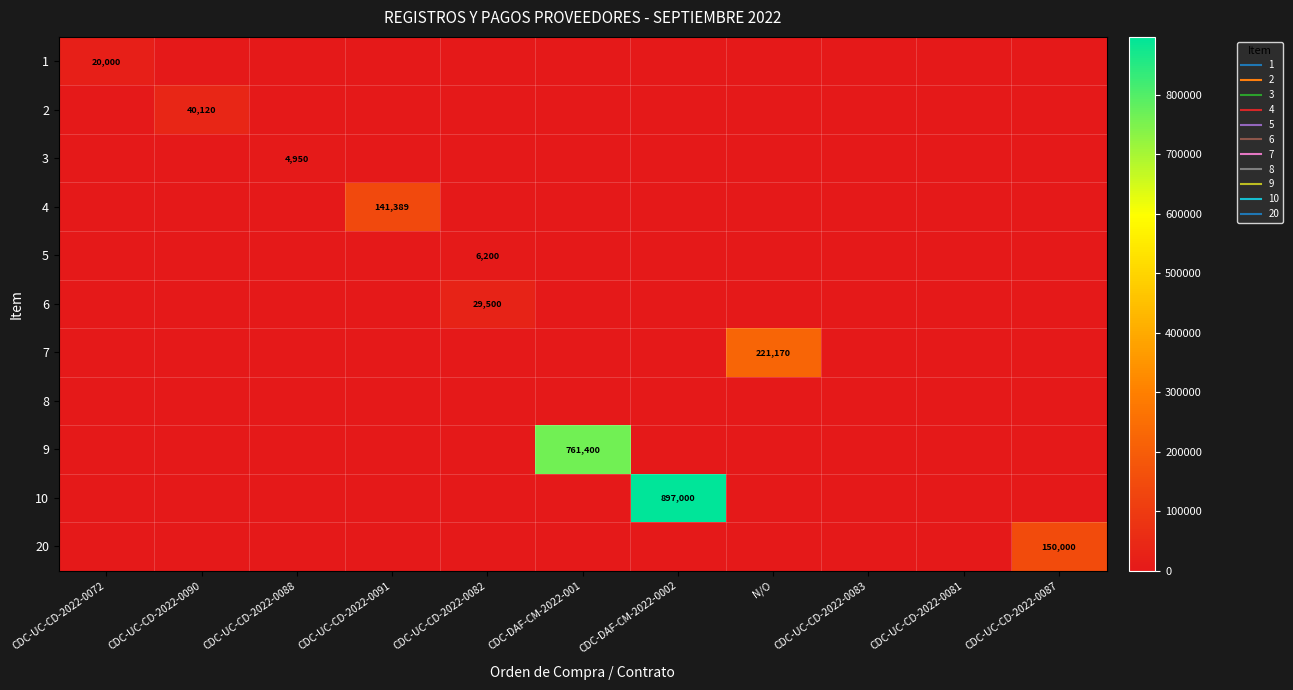

True or false: 1 has a value of 0.0 at CDC-DAF-CM-2022-001.

True